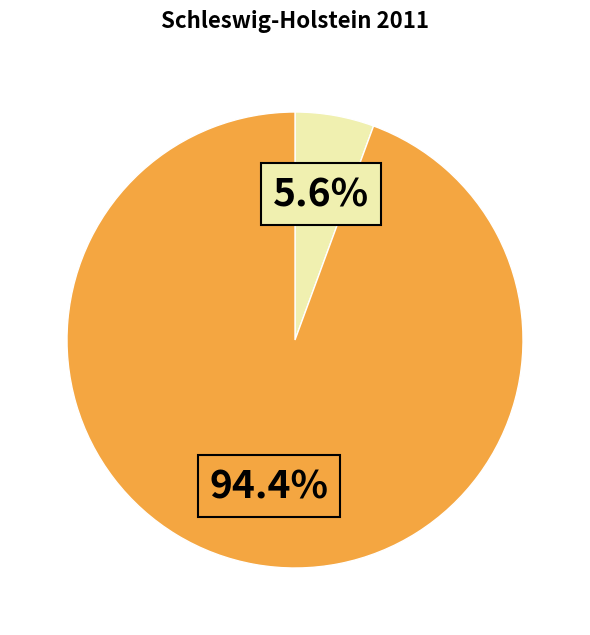

Is there a majority slice in this chart?

Yes